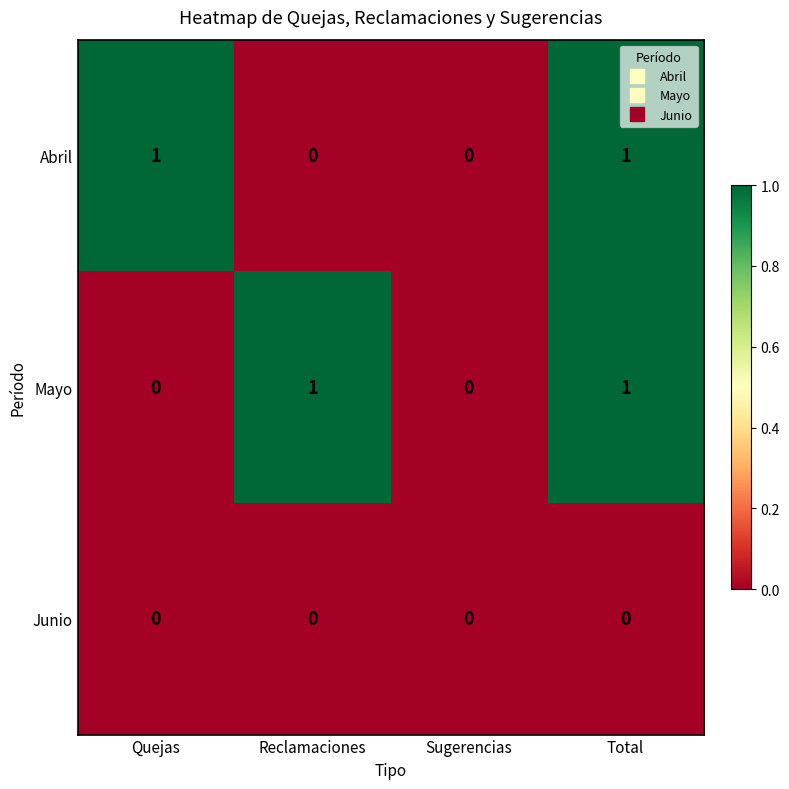

Which series changed the most between Reclamaciones and Total?

Abril